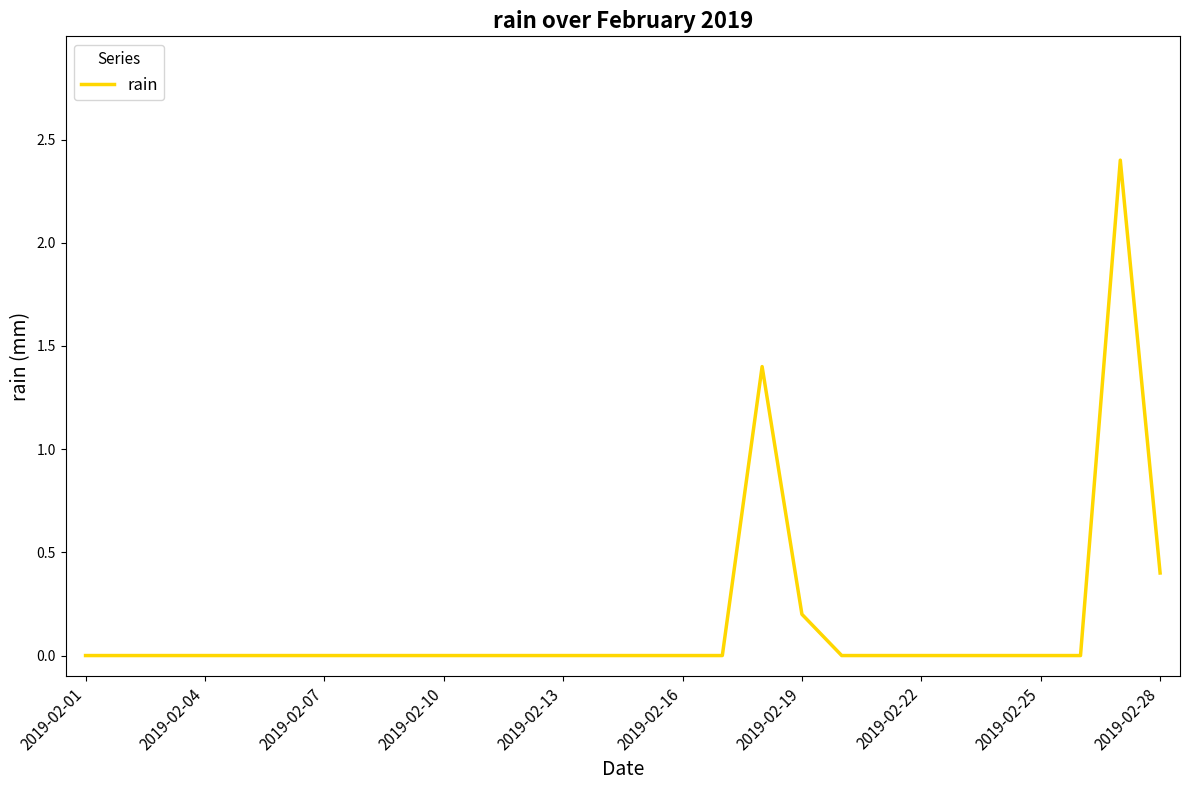

What is the greatest value displayed?

2.4